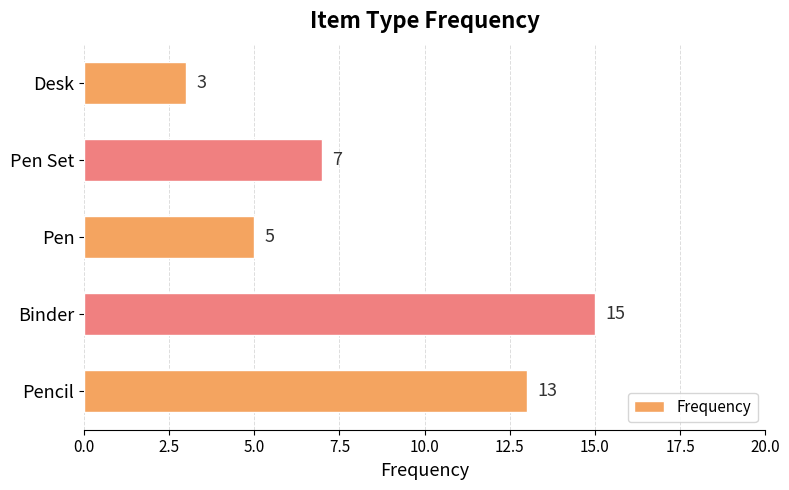

How many bars are there in total?

5